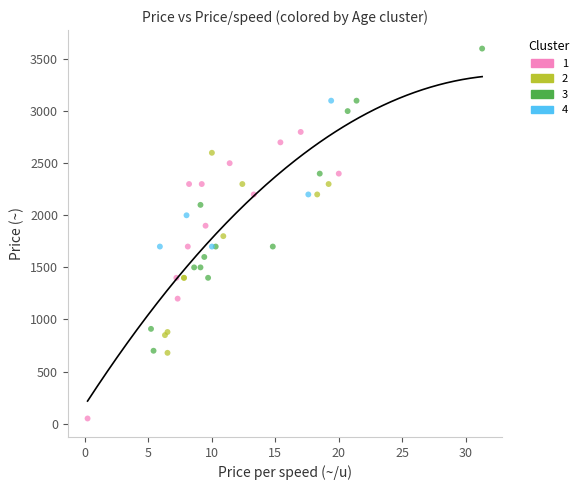

Which series reaches the maximum Y coordinate?

3